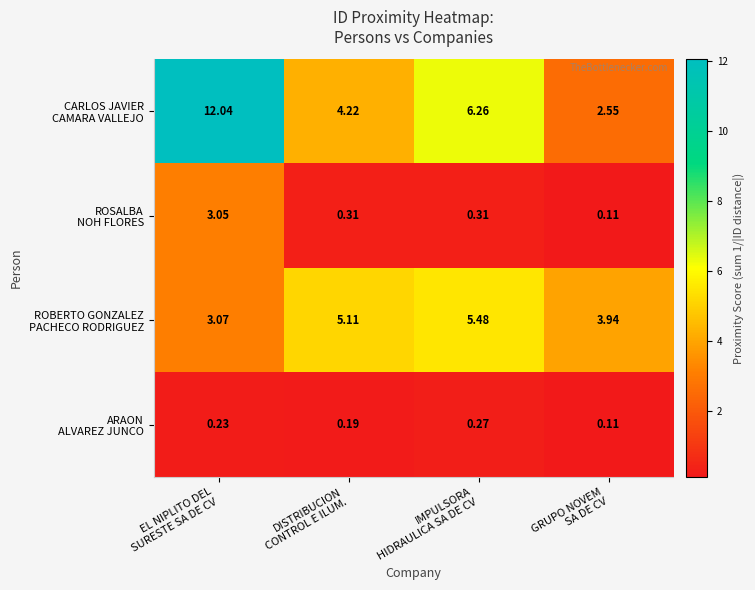

How many data points does each series have?

4